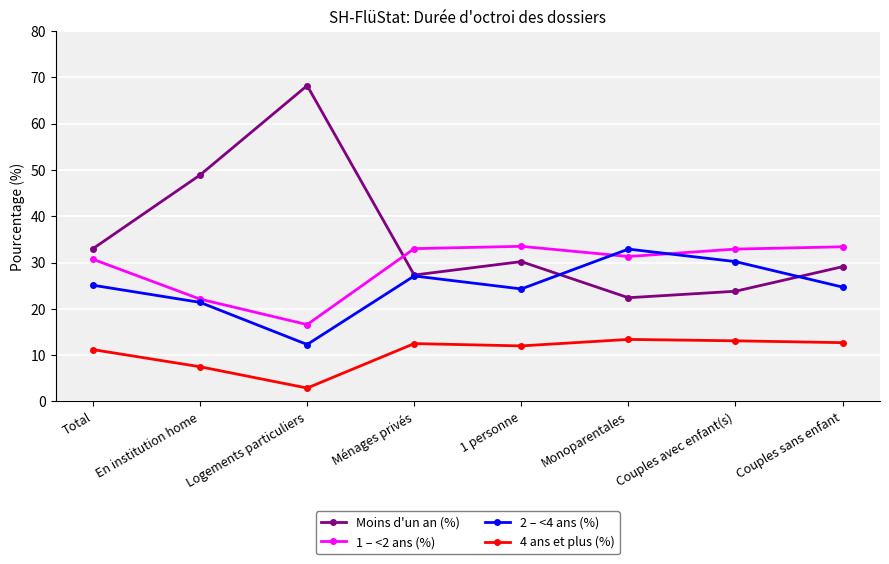

What is the difference between the 4 ans et plus (%) values at 1 personne and Monoparentales?

1.4